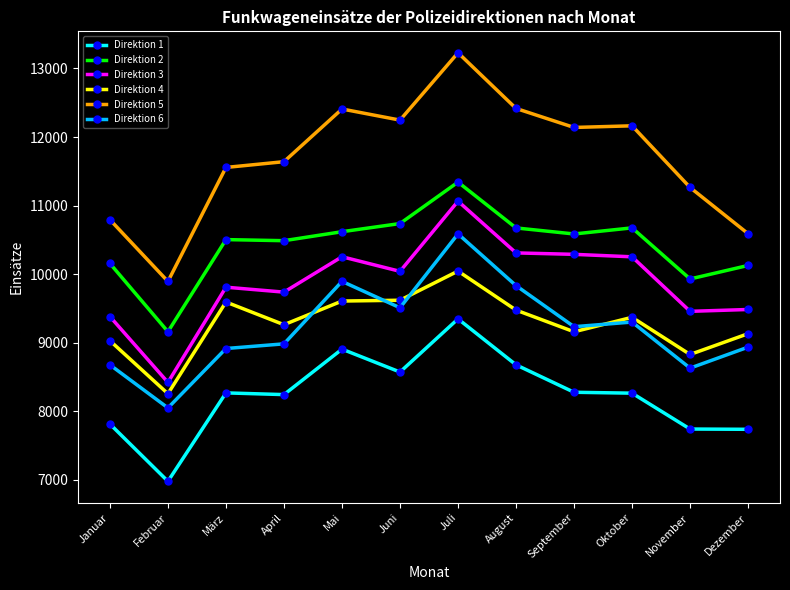

Read the Direktion 1 value at November, to the nearest 10.

7740